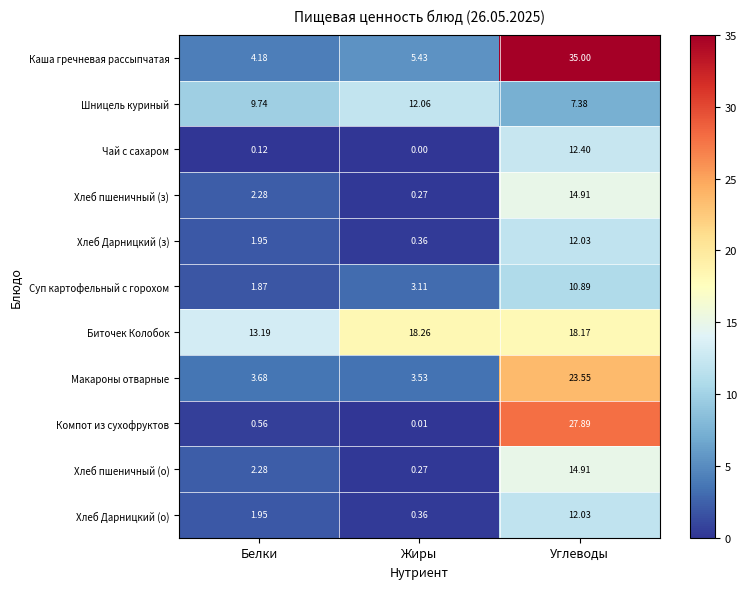

Rank the categories by Суп картофельный с горохом value from highest to lowest.

Углеводы, Жиры, Белки